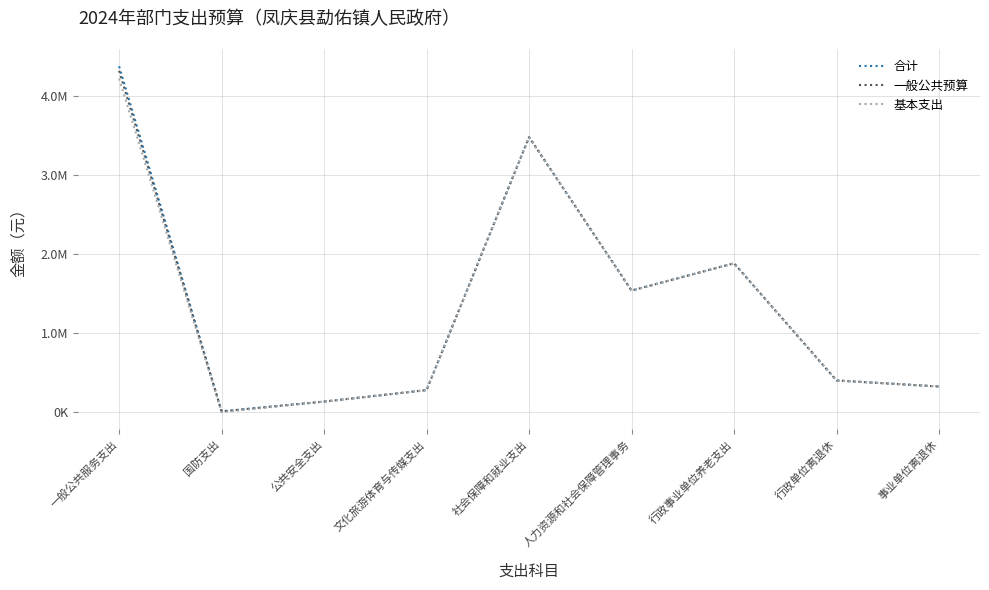

Reading left to right, what are all the values shown in this chart?

合计: 一般公共服务支出=4382609.7	国防支出=10000.0	公共安全支出=134400.0	文化旅游体育与传媒支出=279825.2	社会保障和就业支出=3485889.3	人力资源和社会保障管理事务=1541033.6	行政事业单位养老支出=1886559.7	行政单位离退休=402093.0	事业单位离退休=325514.4
一般公共预算: 一般公共服务支出=4325609.7	国防支出=10000.0	公共安全支出=134400.0	文化旅游体育与传媒支出=279825.2	社会保障和就业支出=3485889.3	人力资源和社会保障管理事务=1541033.6	行政事业单位养老支出=1886559.7	行政单位离退休=402093.0	事业单位离退休=325514.4
基本支出: 一般公共服务支出=4226848.9	国防支出=0.0	公共安全支出=134400.0	文化旅游体育与传媒支出=279825.2	社会保障和就业支出=3485889.3	人力资源和社会保障管理事务=1541033.6	行政事业单位养老支出=1886559.7	行政单位离退休=402093.0	事业单位离退休=325514.4